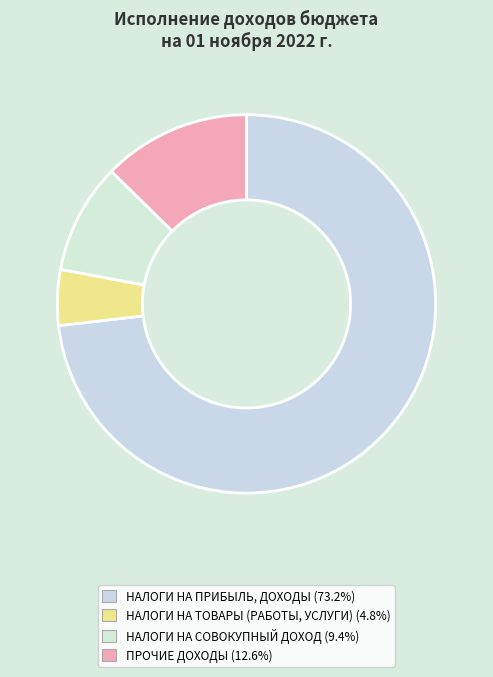

Does НАЛОГИ НА ПРИБЫЛЬ, ДОХОДЫ represent more than half of the total?

Yes